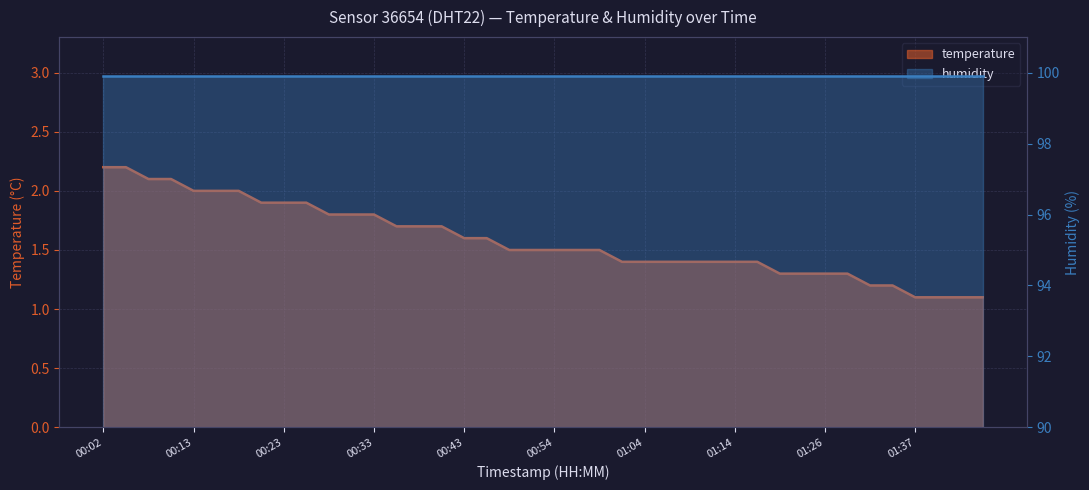

Approximately how many times larger is the value at 00:10 compared to 00:28?

1.2